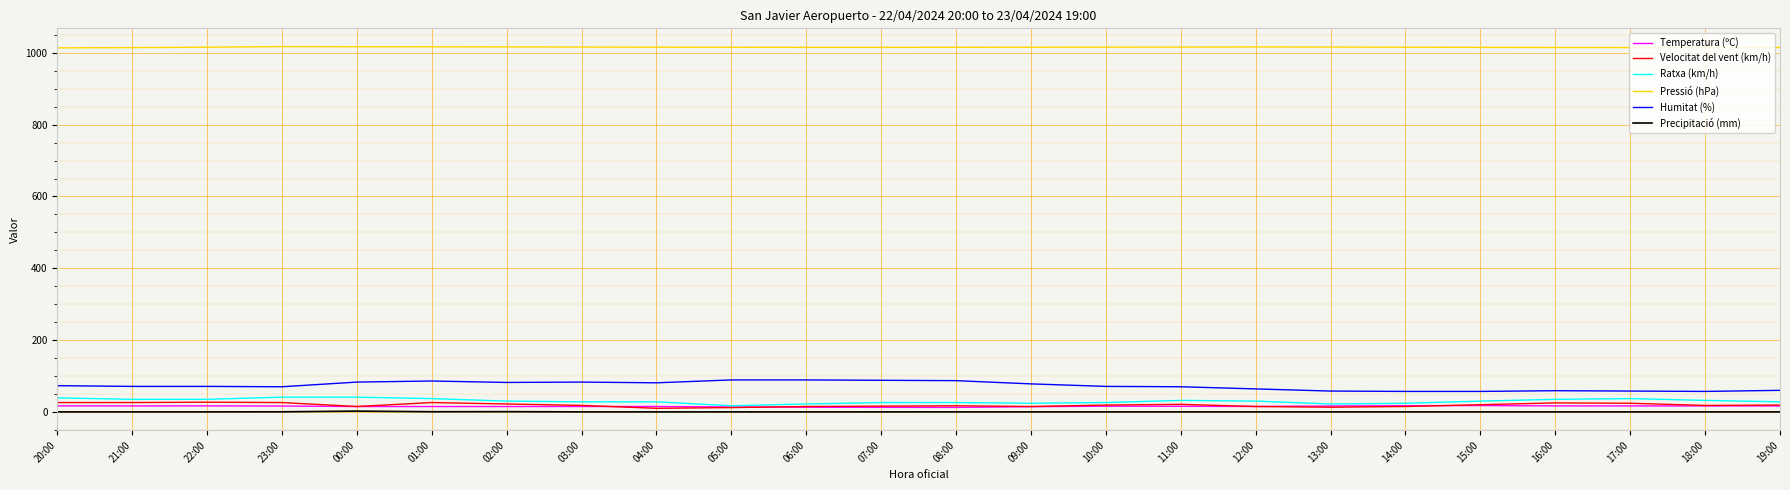

True or false: Temperatura (ºC) and Humitat (%) cross at least once.

False